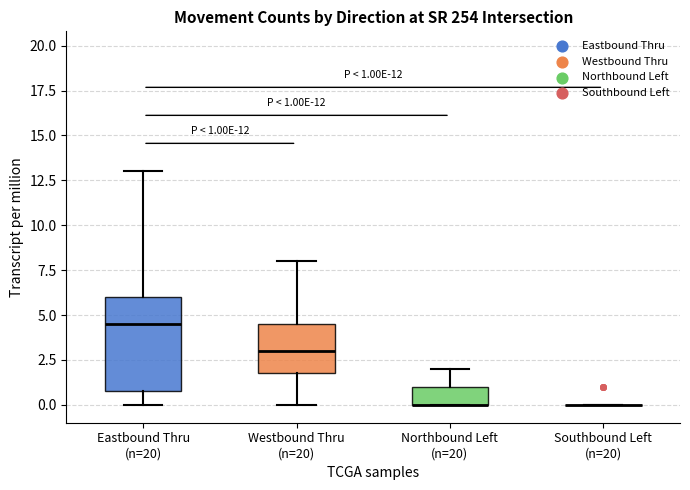

Which box is the tallest, from its lower edge to its upper edge?

Eastbound Thru (n=20)